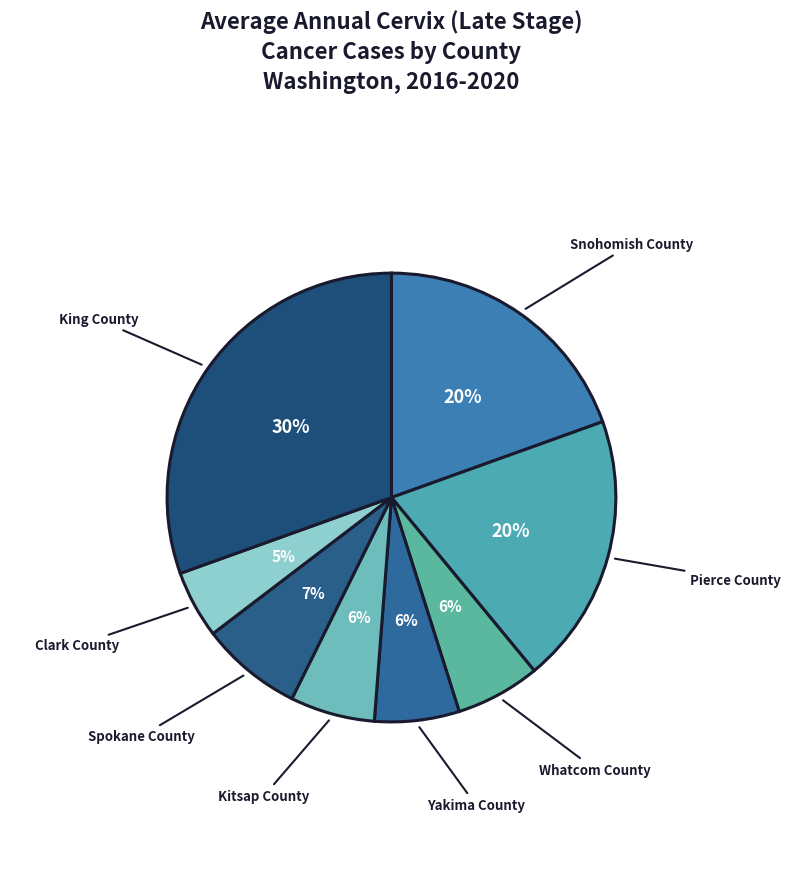

Which category has the biggest portion of the pie?

King County